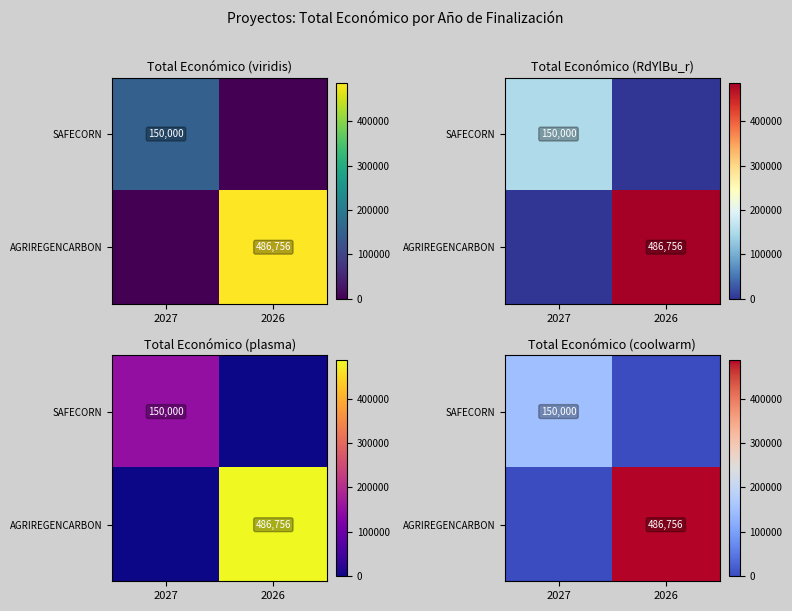

How many values in SAFECORN are above zero?

1